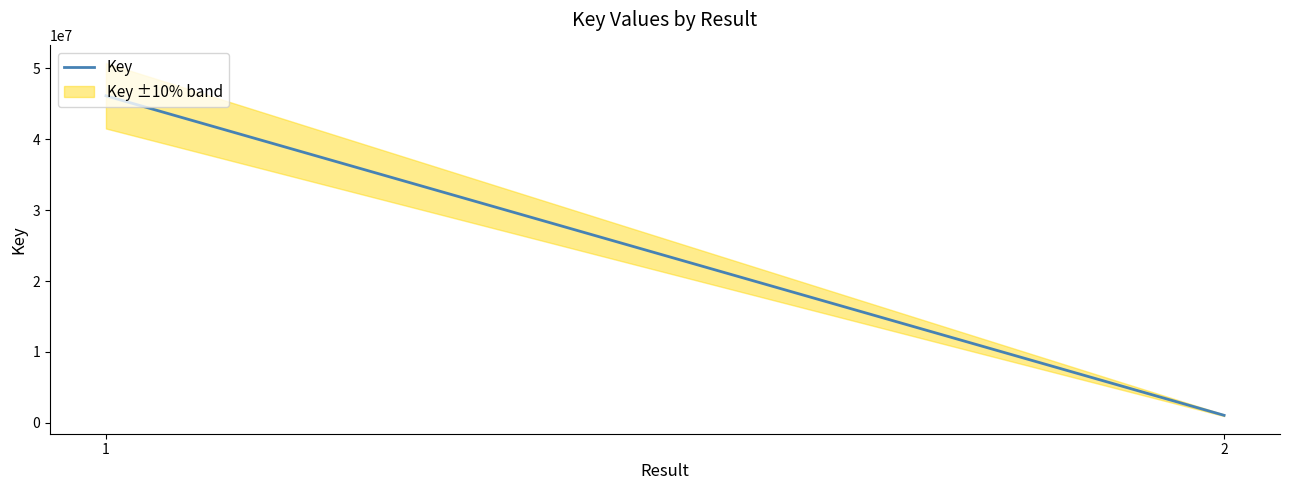

The chart shows a value of 46145720 at 1. True or false?

True